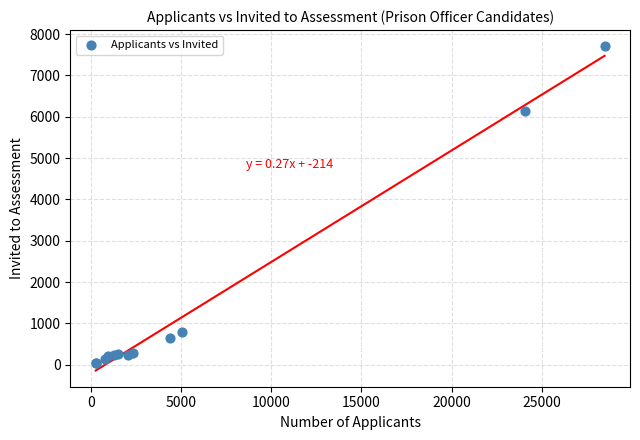

What Y value in the scatter plot is closest to 3869?

6134